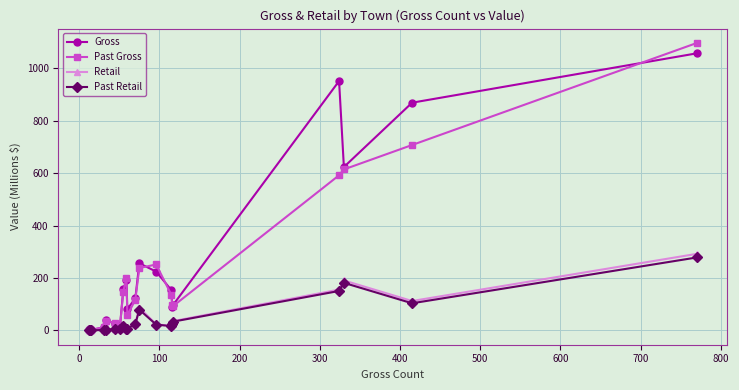

Which series has the largest total across all categories?

Gross